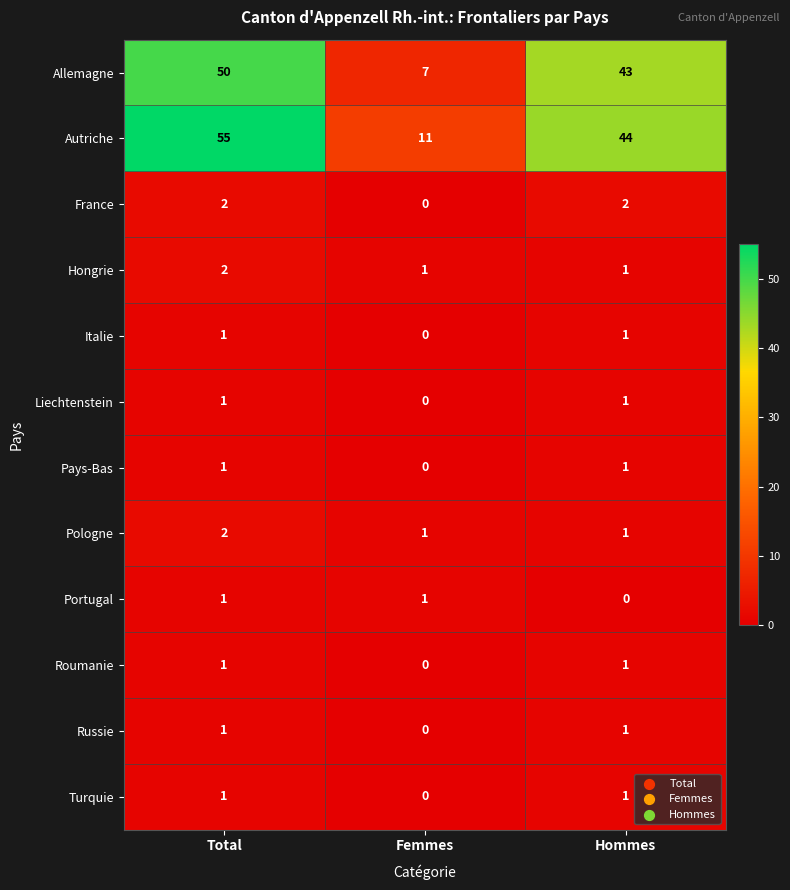

At which category is the sum across all series the highest?

Total